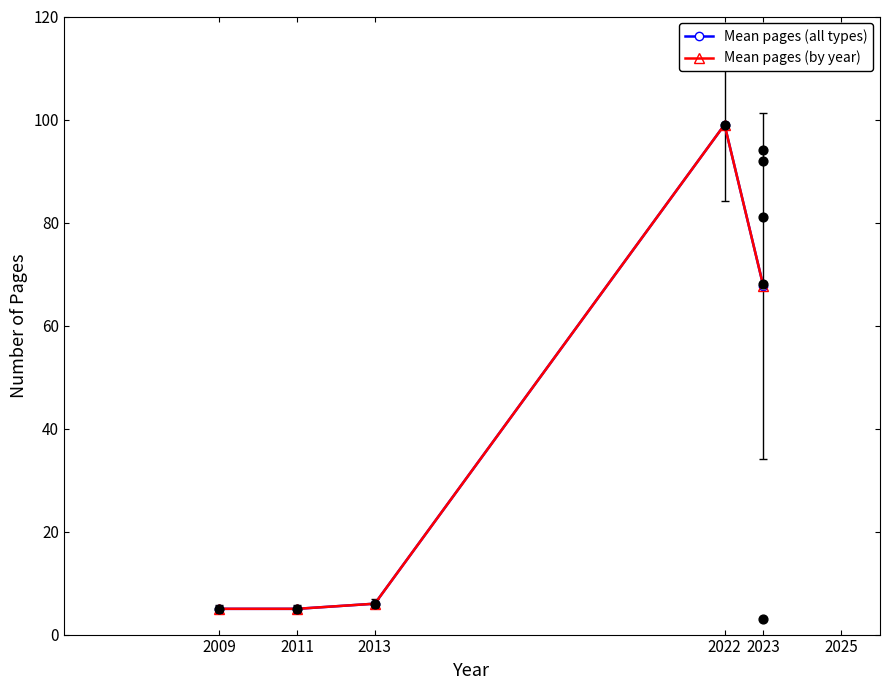

Is the value of Mean pages (by year) at 2013 greater than the value of Mean pages (all types) at 2009?

Yes